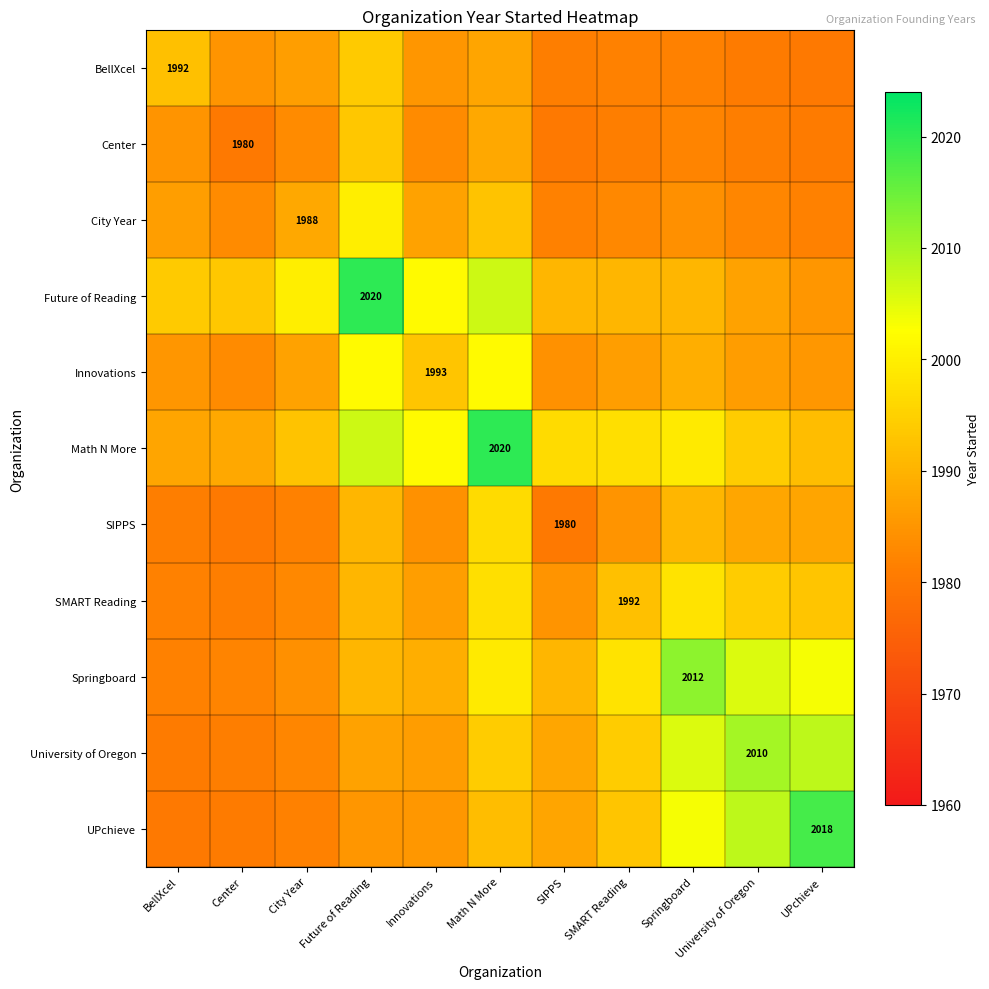

What is the difference between the University of Oregon values at Center and Future of Reading?

6.1